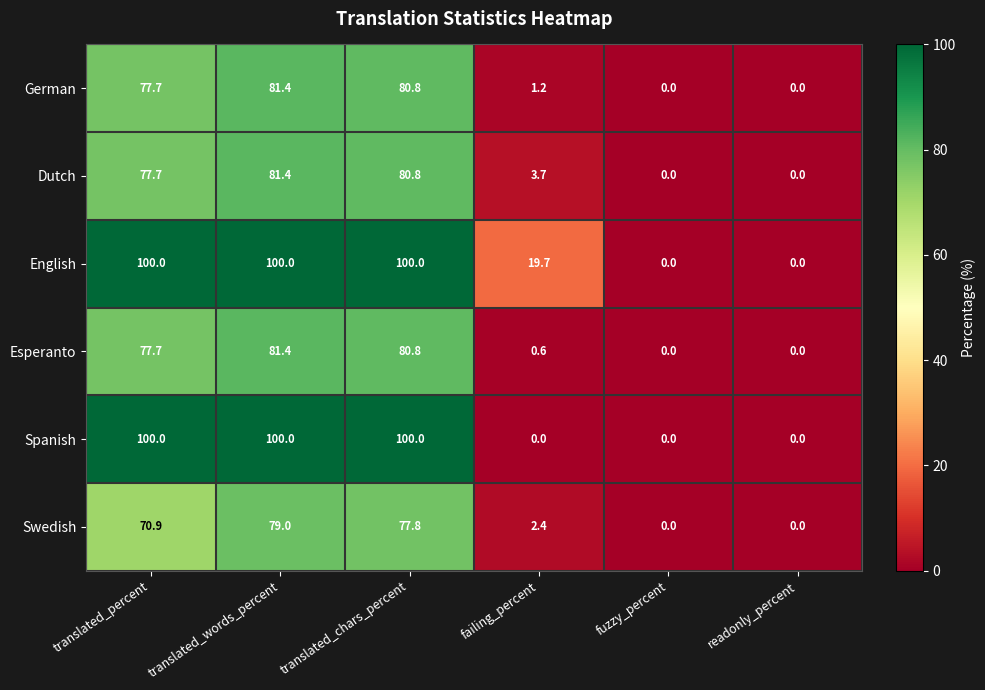

Which series has the largest total across all categories?

English